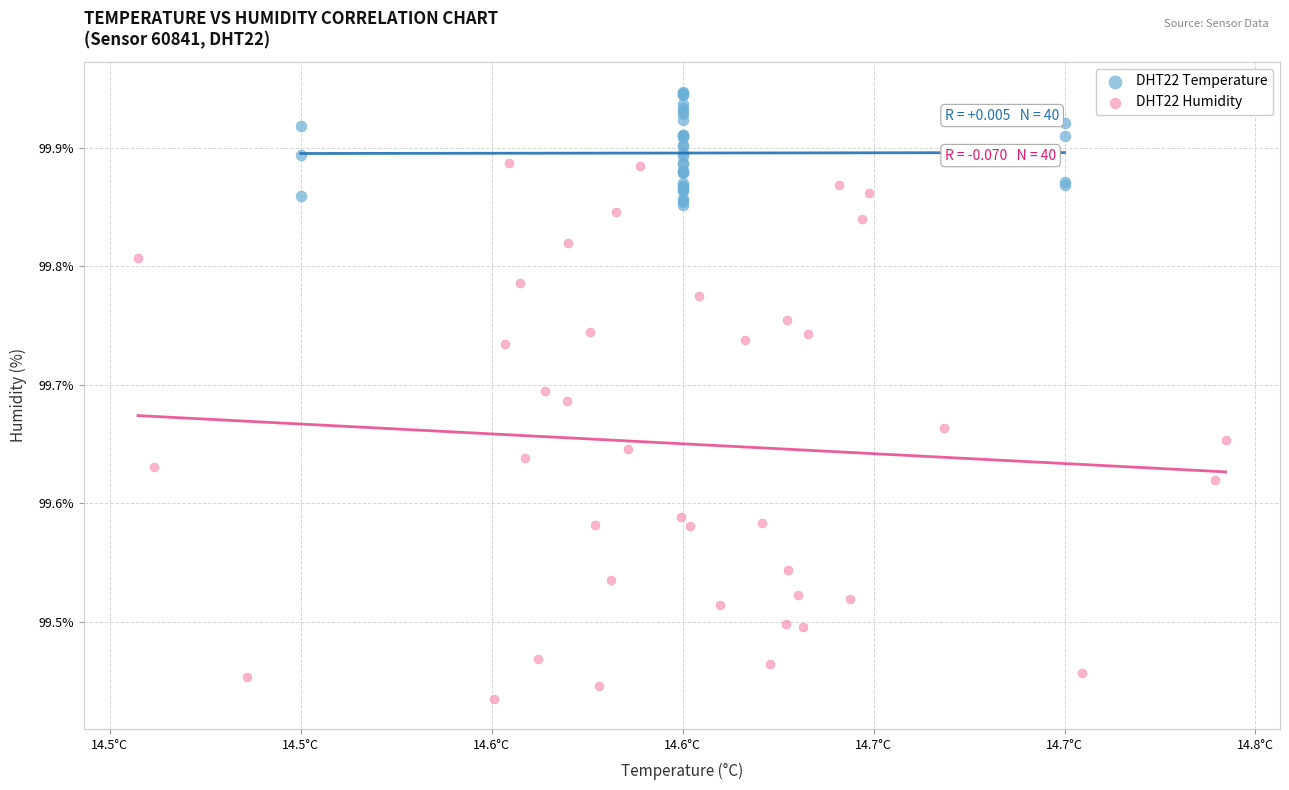

Which series has the largest Y range (max minus min)?

DHT22 Humidity